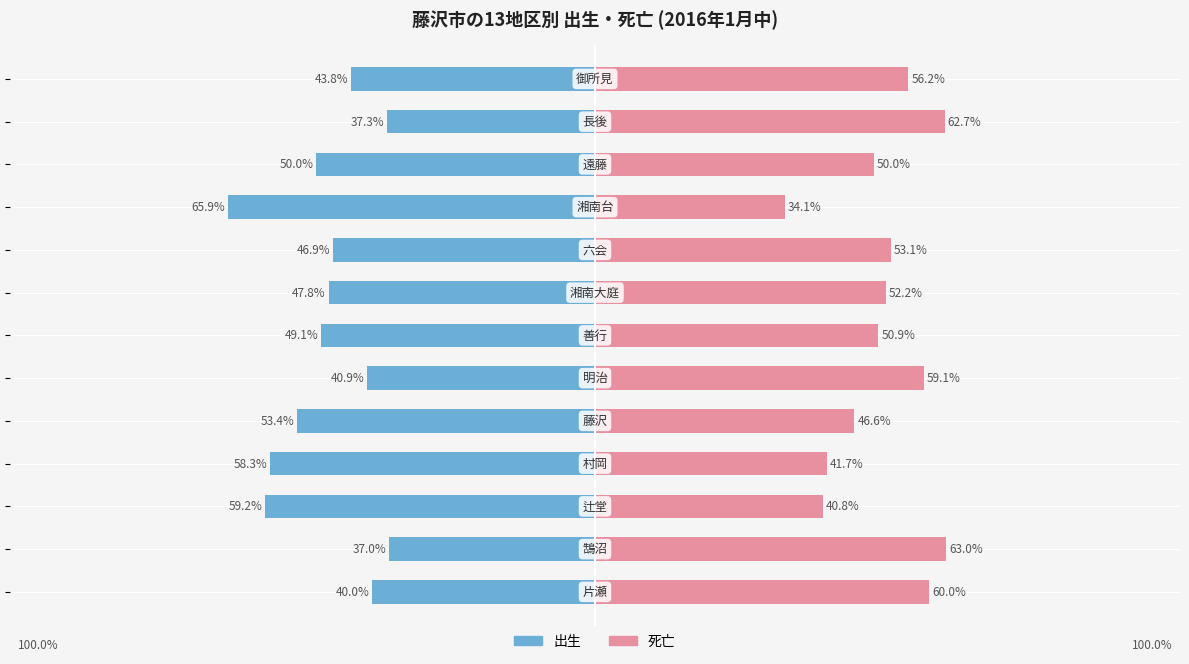

What is the difference between the highest and lowest values at 10?

100.0